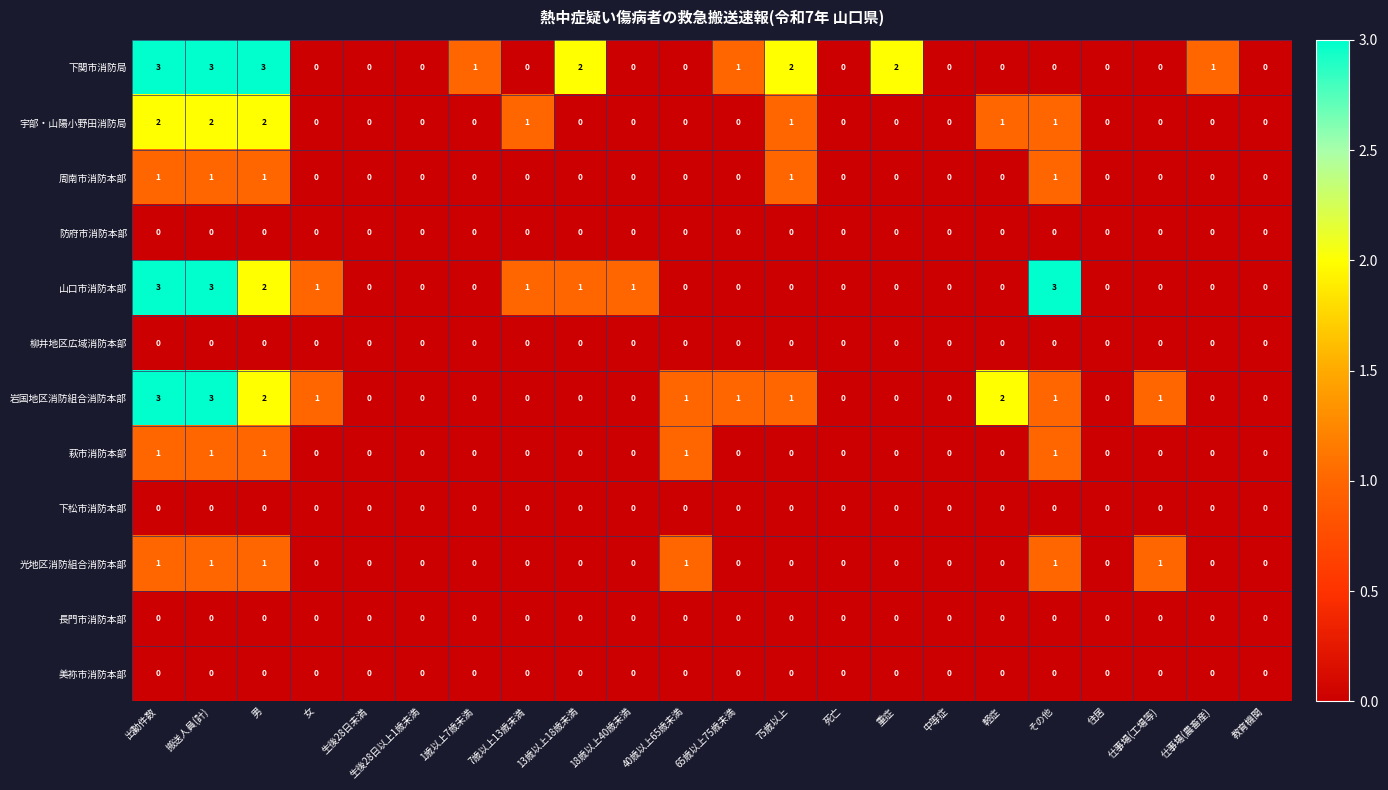

Which series changed the most between 中等症 and 軽症?

岩国地区消防組合消防本部